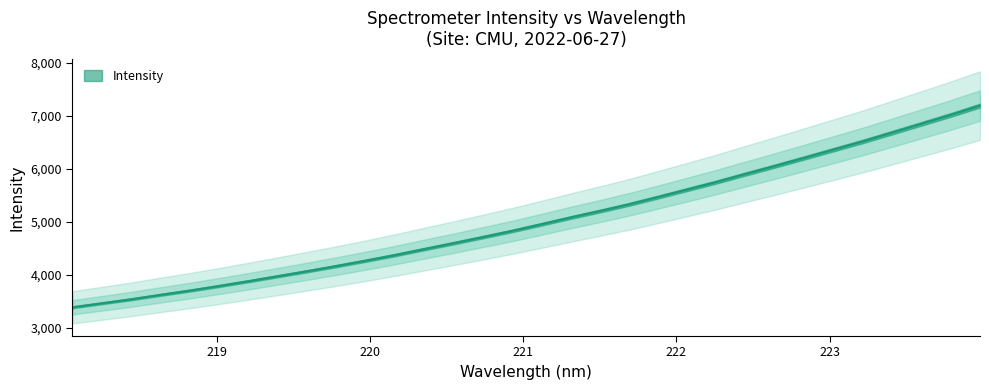

Is it true that the value at 223.7895 is 7016.5?

True